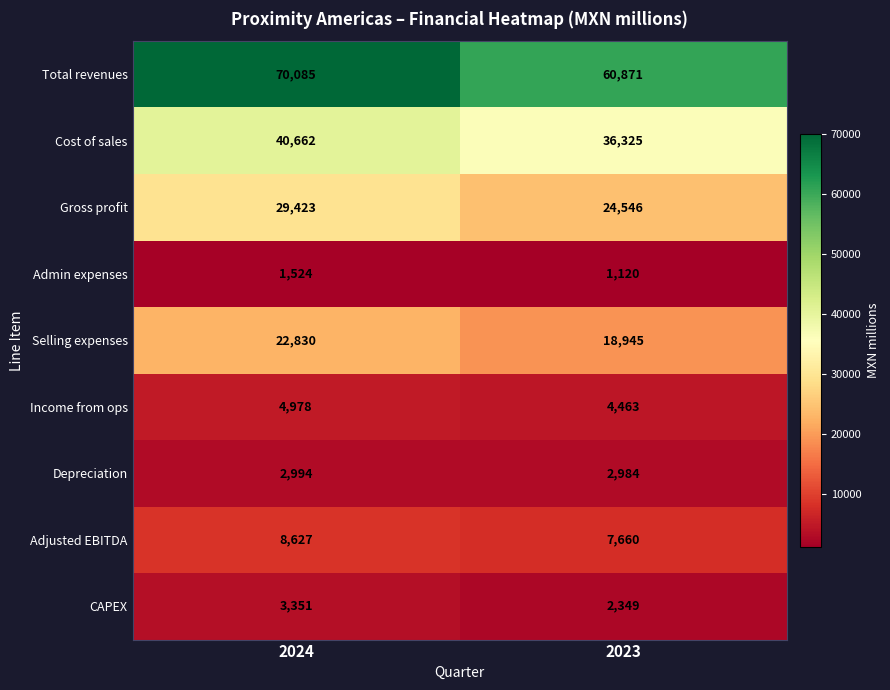

How many series are shown in this chart?

9